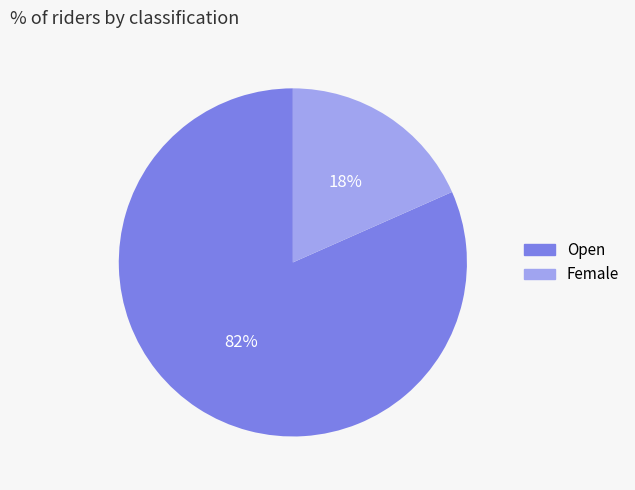

Does any single category account for the majority?

Yes